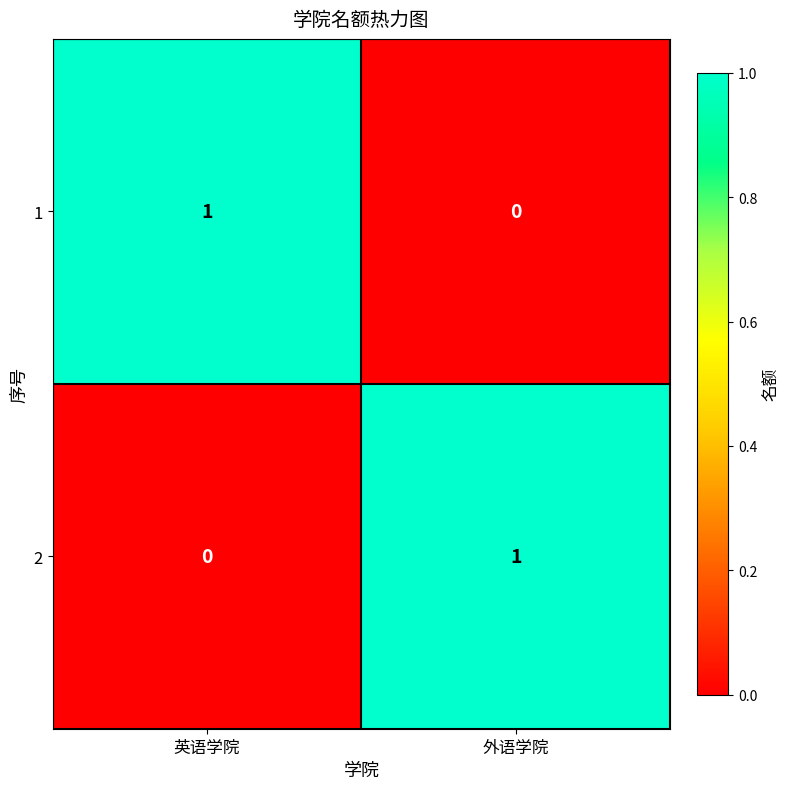

At which label is 2 closest to 0?

英语学院